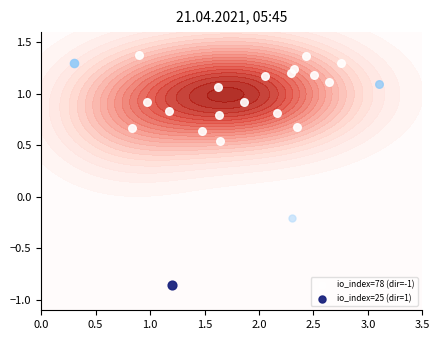

The value at 0.5 is 1.7. True or false?

False